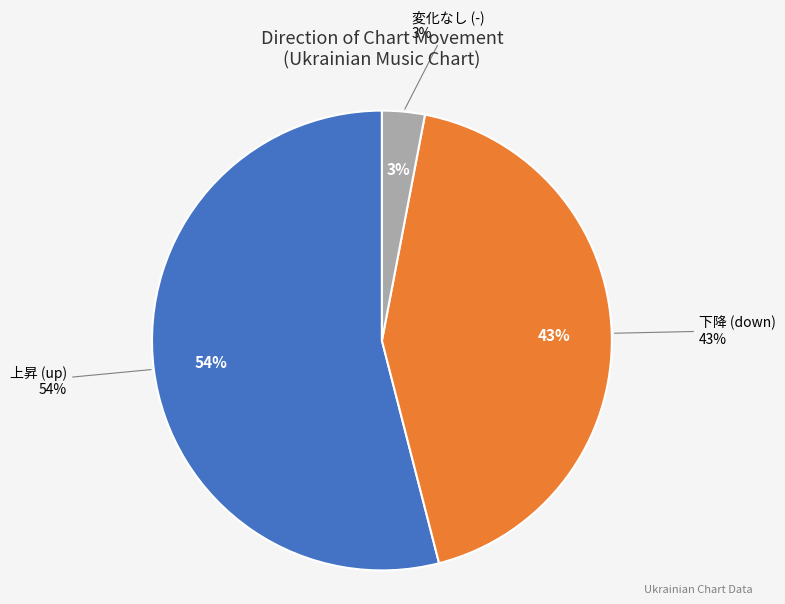

Is it true that - is 3% of the pie?

True